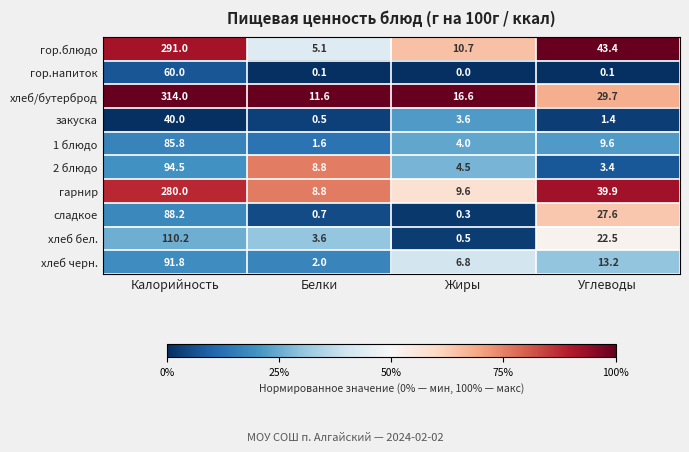

At which category is the sum across all series the highest?

Калорийность